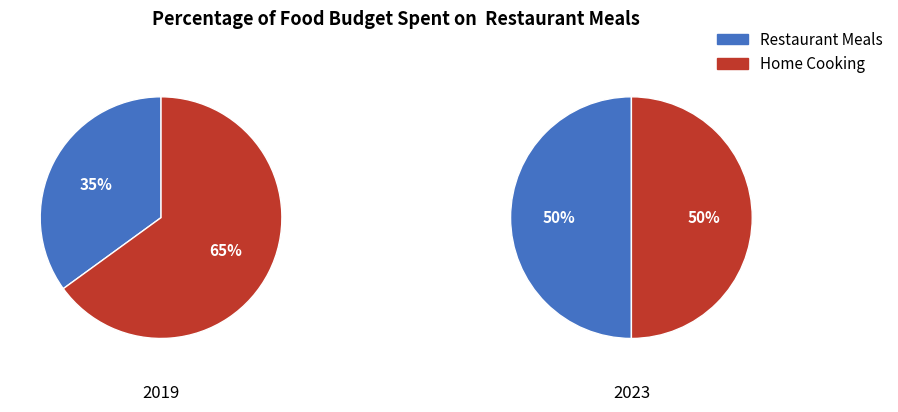

Is it true that Health Literacy: Advances and Trends is 44% of the pie?

False